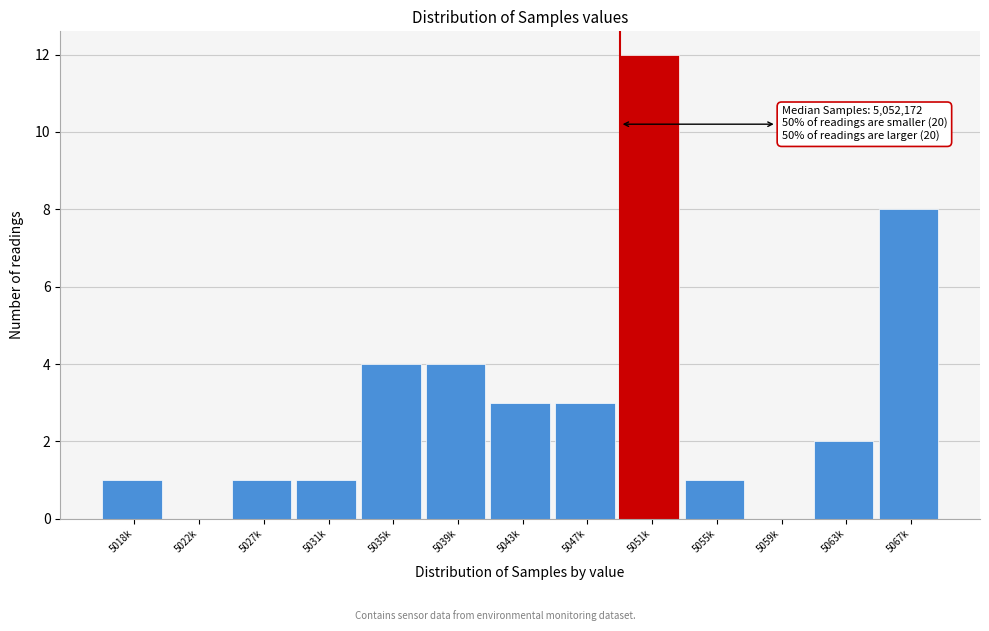

Reading left to right, transcribe all the data shown in this chart.

5018k=1	5022k=0	5027k=1	5031k=1	5035k=4	5039k=4	5043k=3	5047k=3	5051k=12	5055k=1	5059k=0	5063k=2	5067k=8